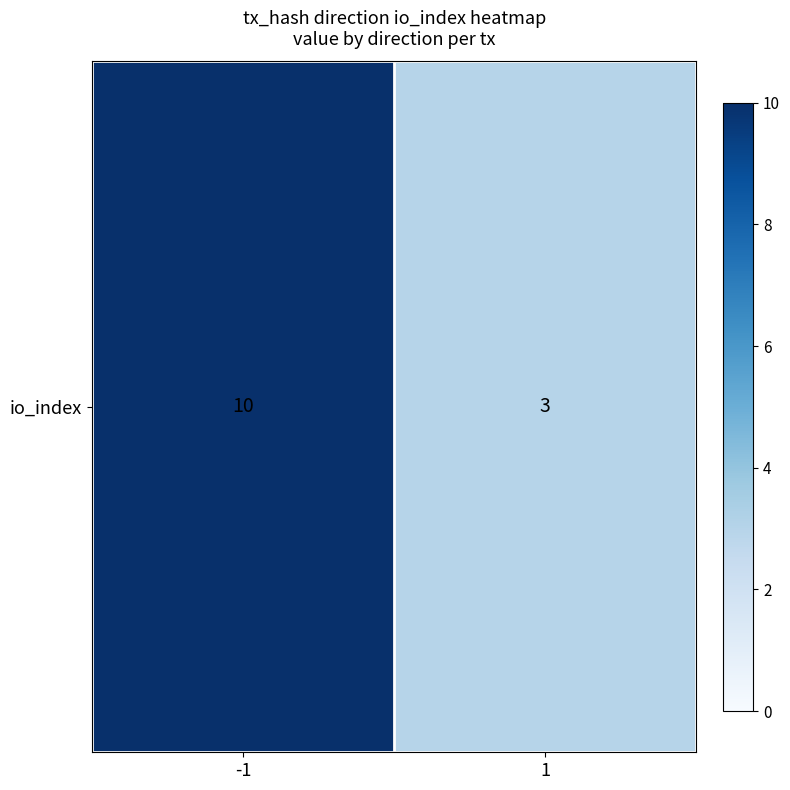

How many data points are less than 10?

1